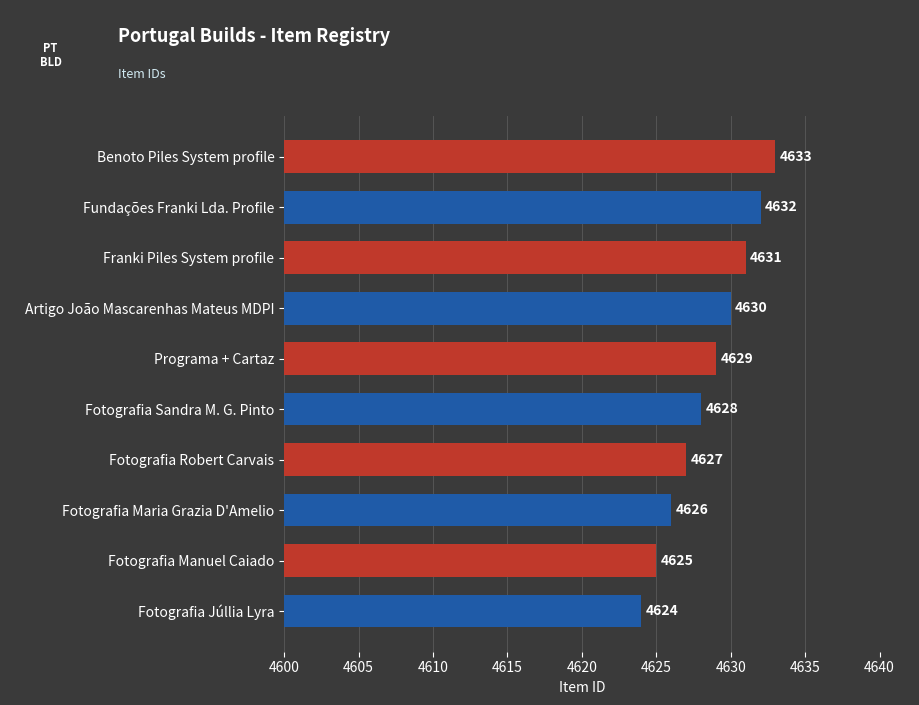

Approximately how many times larger is the value at Franki Piles System profile compared to Fotografia Júllia Lyra?

1.0